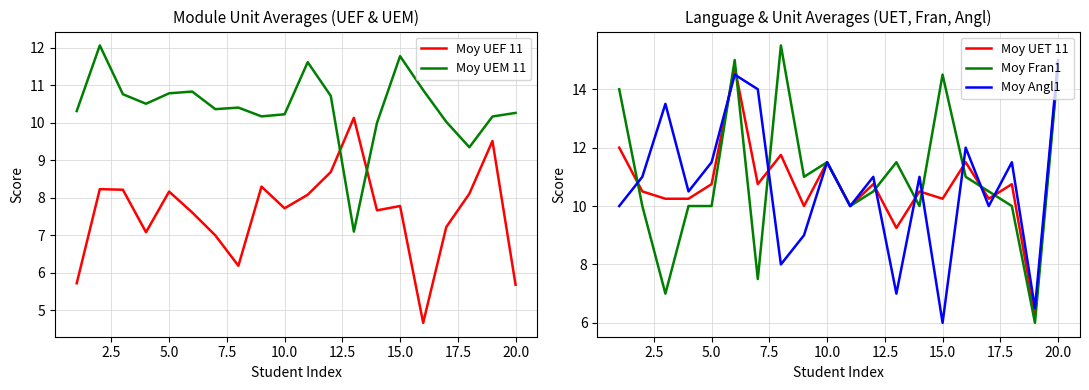

Is it true that Moy Angl1 equals 15.0 at 20.0?

True